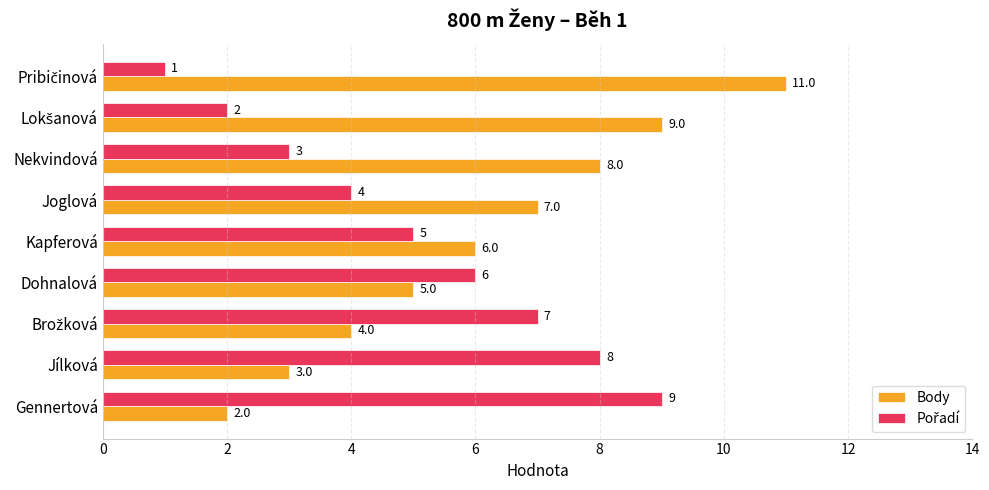

Count the Body values in the range 4 to 8.

5